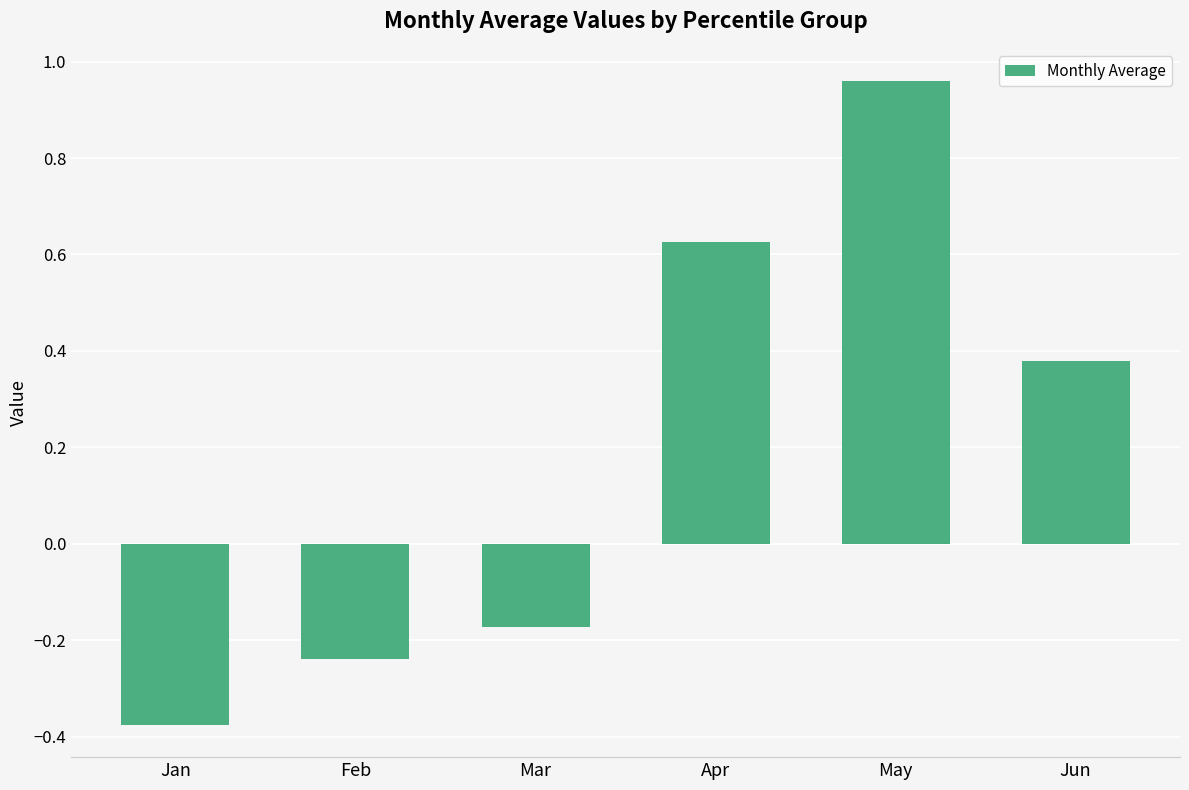

What is the difference between the maximum and minimum values?

1.3